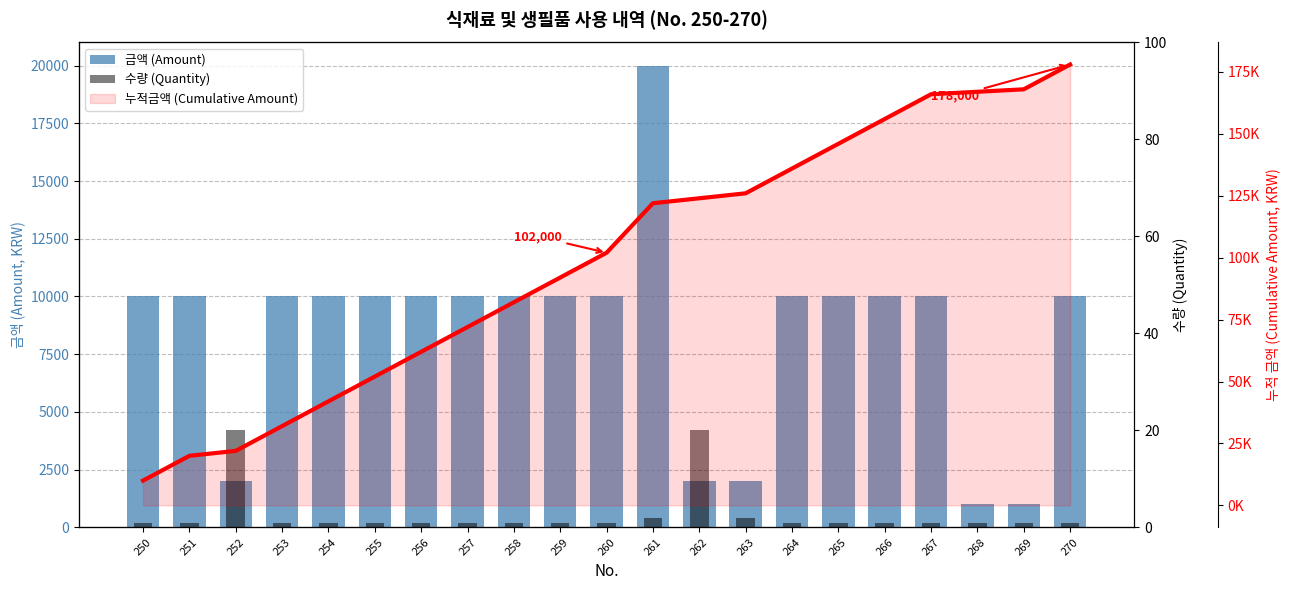

What are all the series names shown in the legend?

금액 (Amount), 수량 (Quantity), 누적금액 (Cumulative Amount)